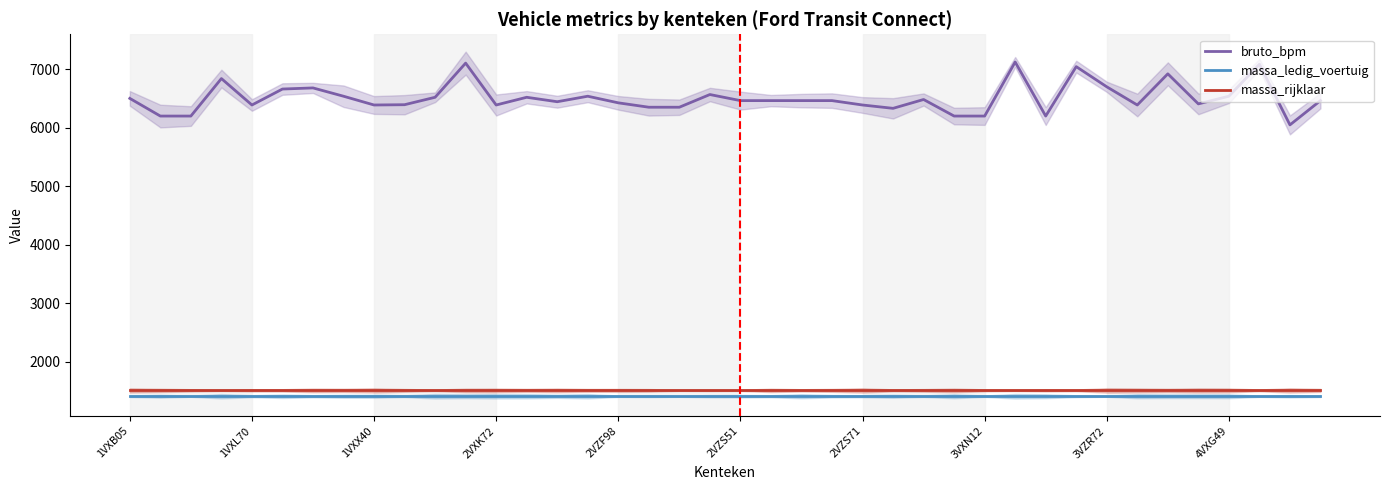

True or false: massa_ledig_voertuig and massa_rijklaar intersect in this chart.

False